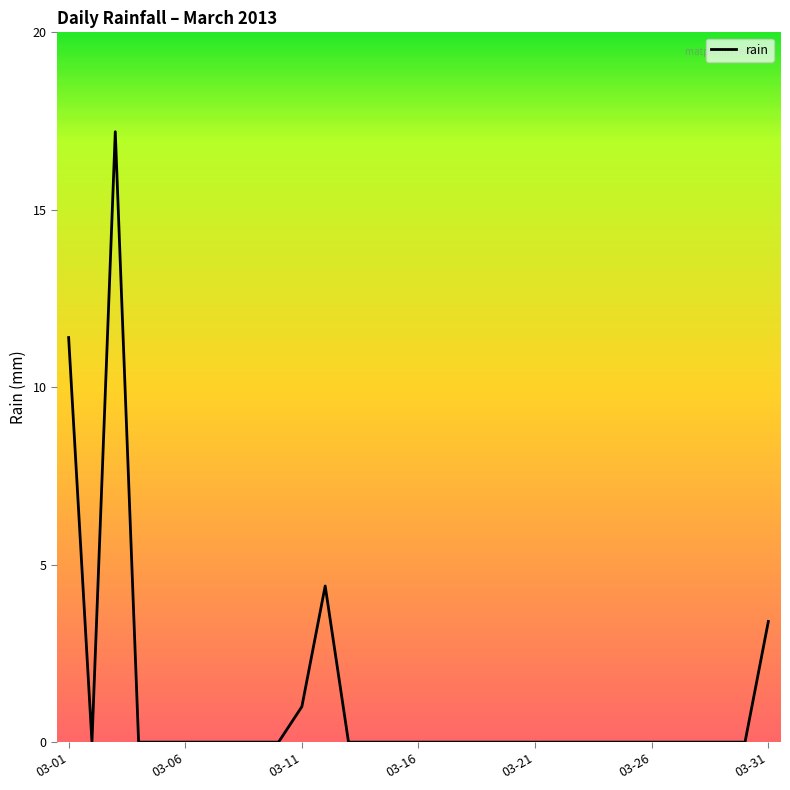

How many lines are shown in the chart?

1